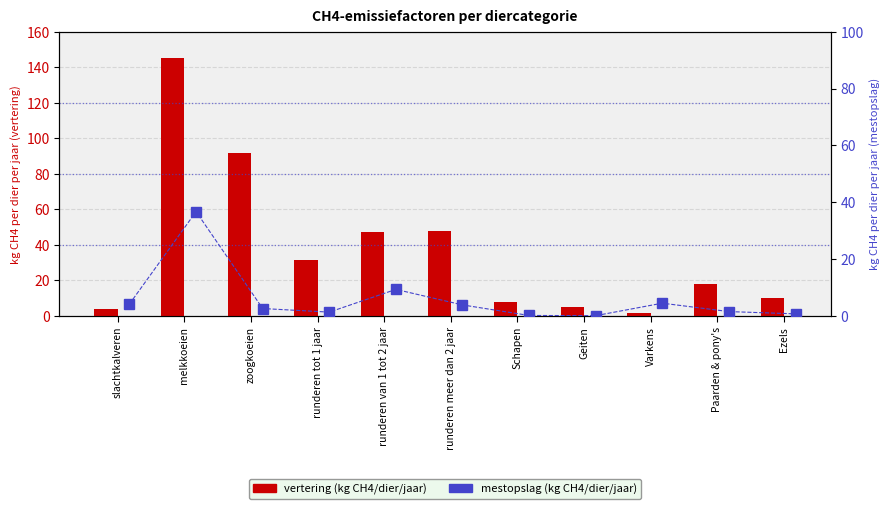

Is it true that mestopslag (kg CH4/dier/jaar) equals 8.0 at Varkens?

False